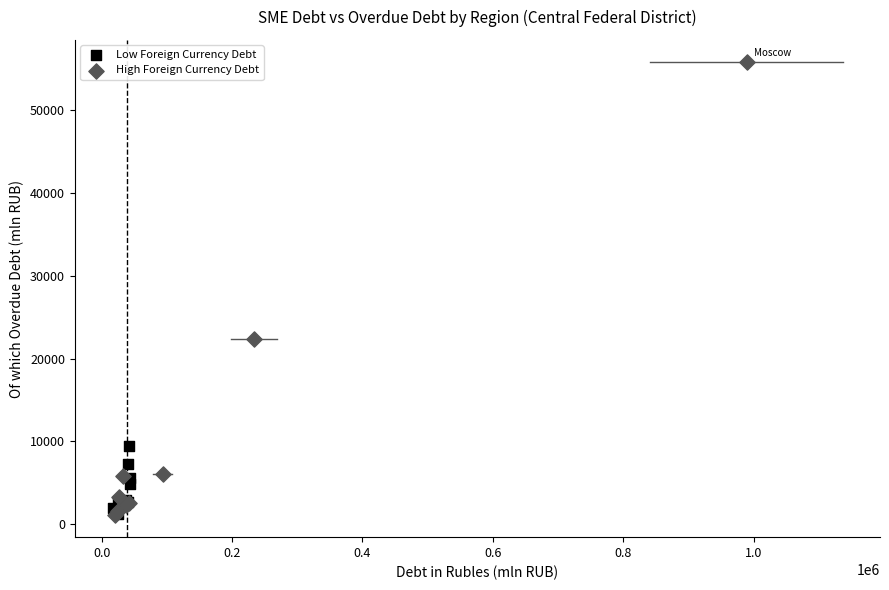

Which series has the largest Y range (max minus min)?

High Foreign Currency Debt